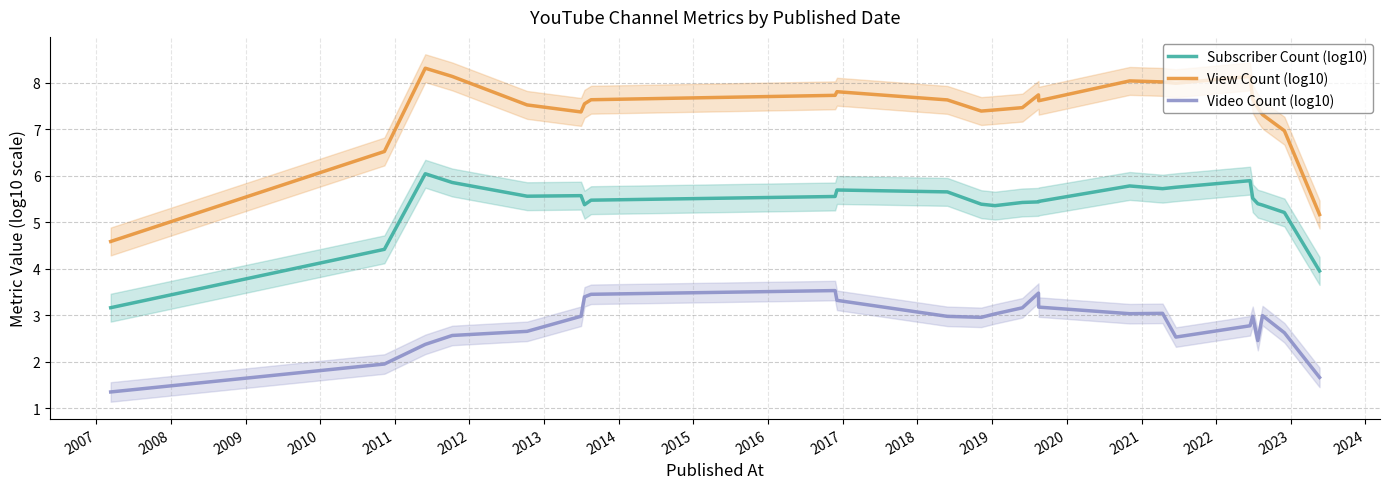

True or false: View Count (log10) and Subscriber Count (log10) intersect in this chart.

False